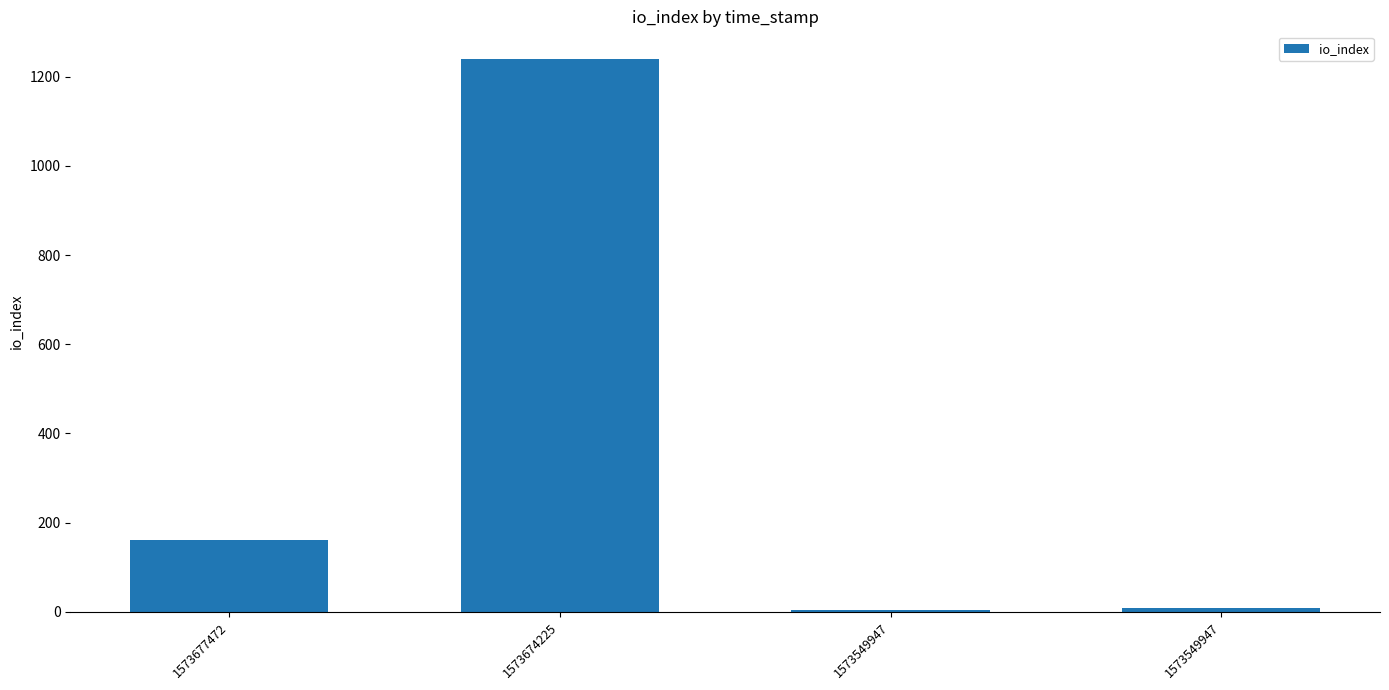

List the labels in order of value, largest first.

1573674225, 1573677472, 1573549947, 1573549947